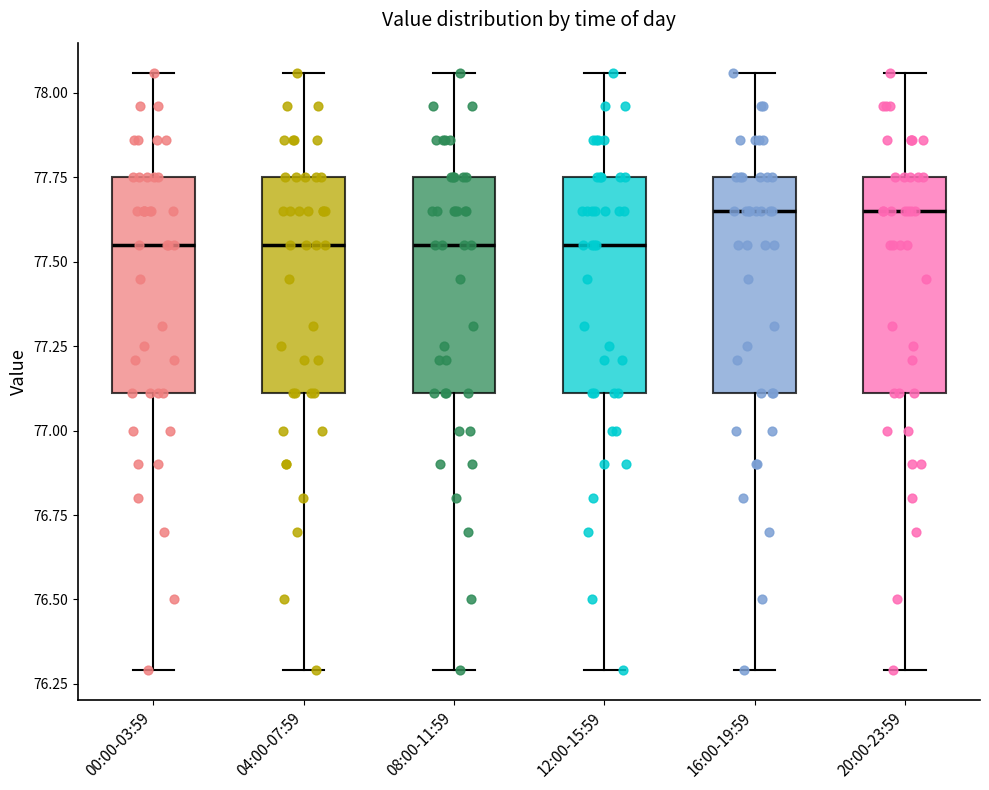

Reading left to right, transcribe this box plot: for each box, give where its median line is, the range the box spans, and where its two whiskers end, as read against the y-axis. The values are not printed on the chart, so give them approximately, as read against the axis.

00:00-03:59: median 77.55, box 77.10 to 77.75, whiskers 76.30 to 78.05
04:00-07:59: median 77.55, box 77.10 to 77.75, whiskers 76.30 to 78.05
08:00-11:59: median 77.55, box 77.10 to 77.75, whiskers 76.30 to 78.05
12:00-15:59: median 77.55, box 77.10 to 77.75, whiskers 76.30 to 78.05
16:00-19:59: median 77.65, box 77.10 to 77.75, whiskers 76.30 to 78.05
20:00-23:59: median 77.65, box 77.10 to 77.75, whiskers 76.30 to 78.05